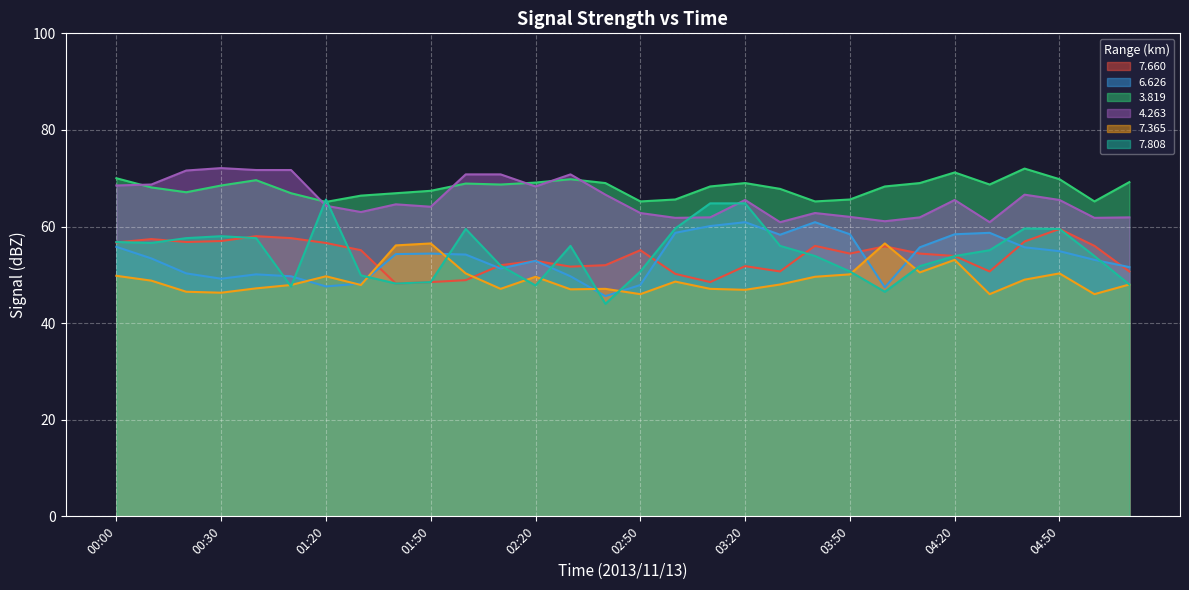

How many lines are shown in the chart?

6